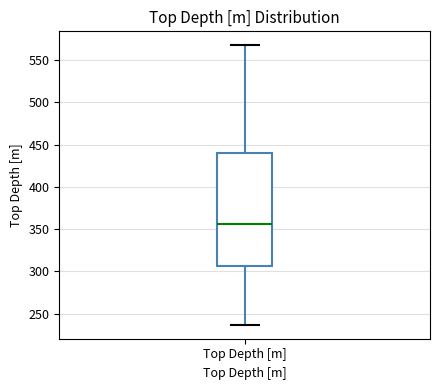

Where does the median line of the box for Top Depth [m] sit on the y-axis? The values are not printed on the chart, so give them approximately, as read against the axis.

355